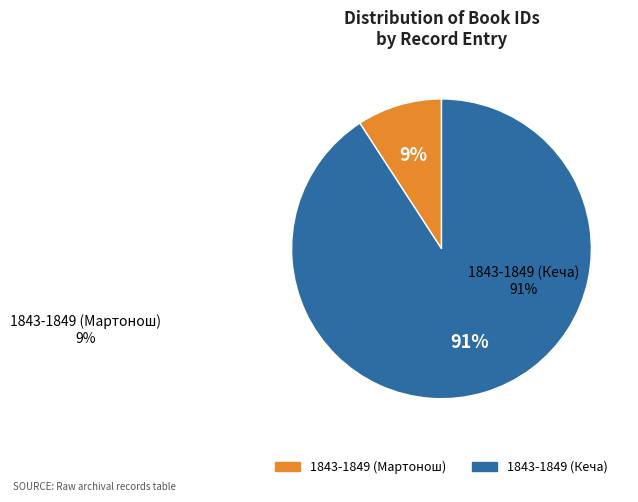

Is there any slice that represents more than half of the pie?

Yes